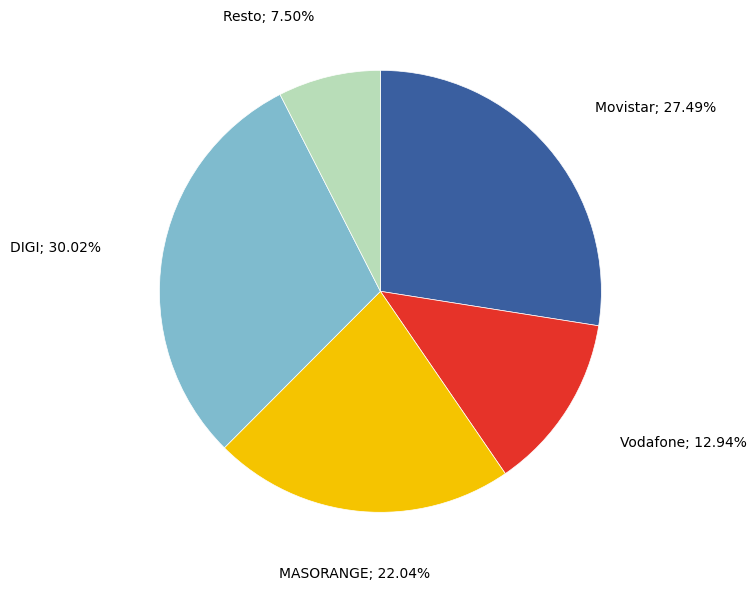

Count the number of slices in the pie.

5